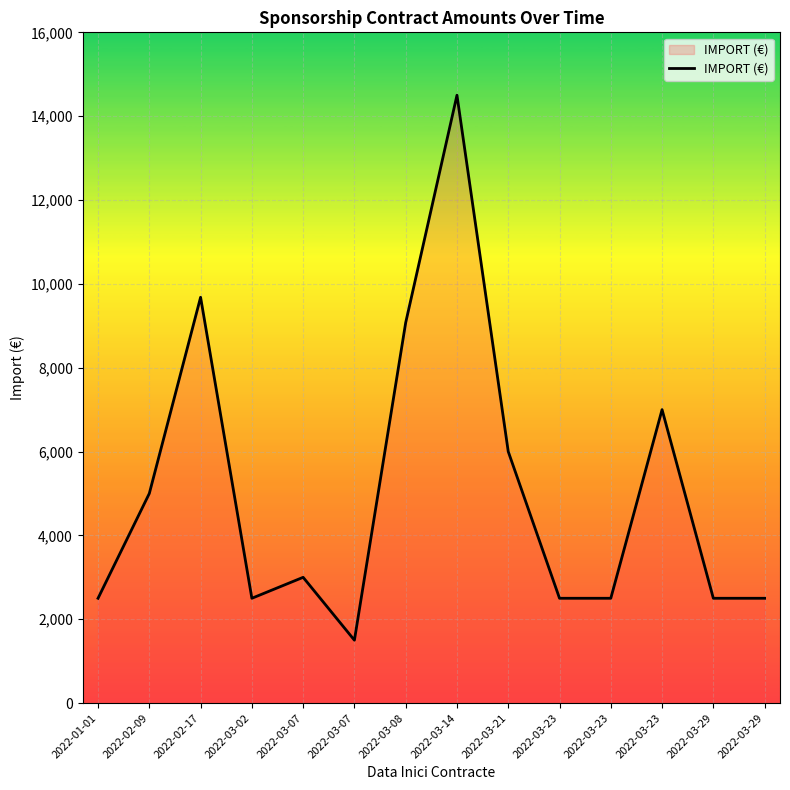

How many lines are shown in the chart?

1